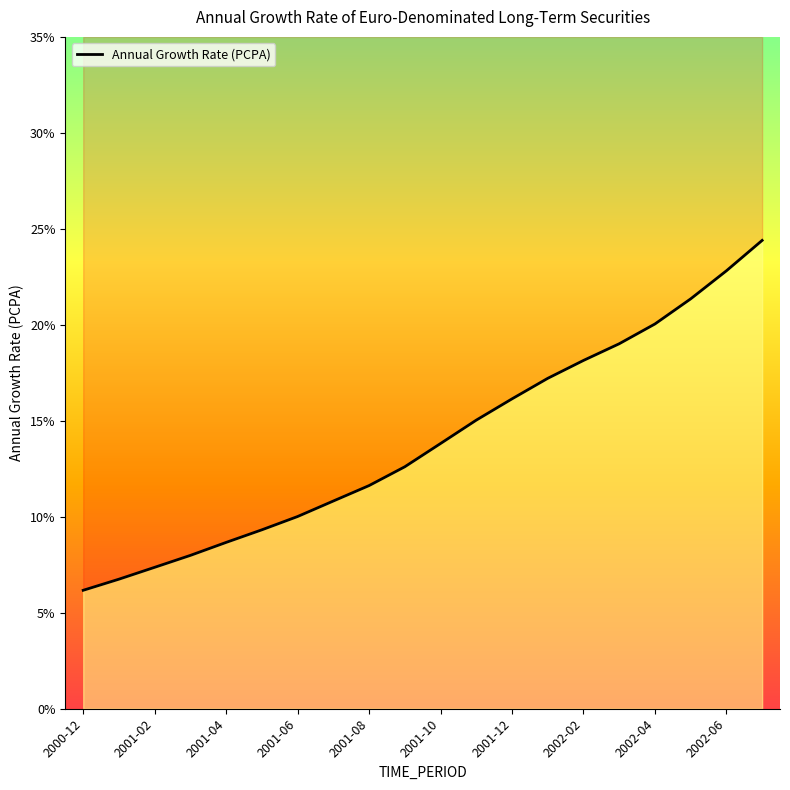

How many lines are shown in the chart?

1